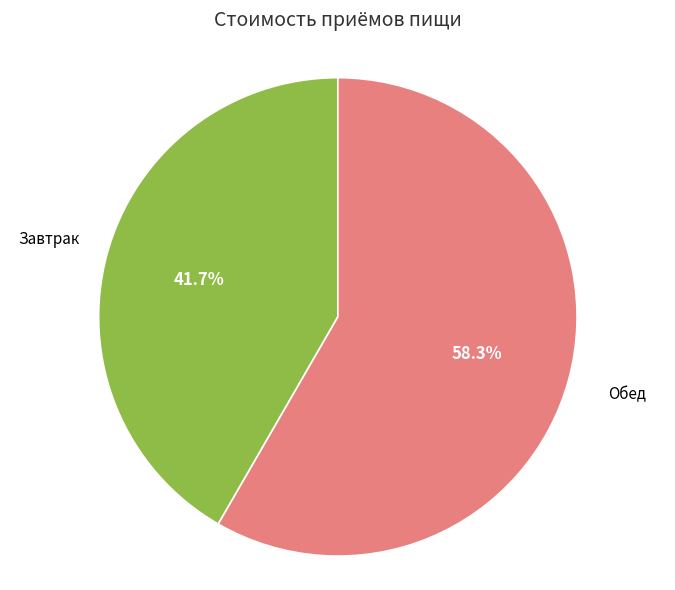

Is there any slice that represents more than half of the pie?

Yes